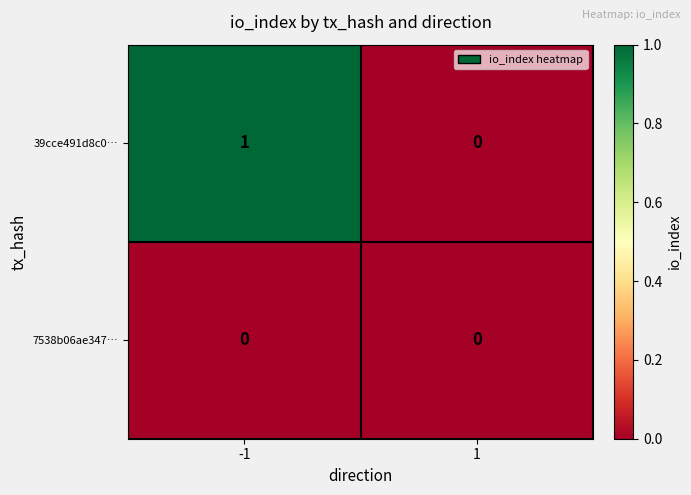

Reading left to right, extract all data points from this chart.

39cce491d8c0…: 1	0
7538b06ae347…: 0	0